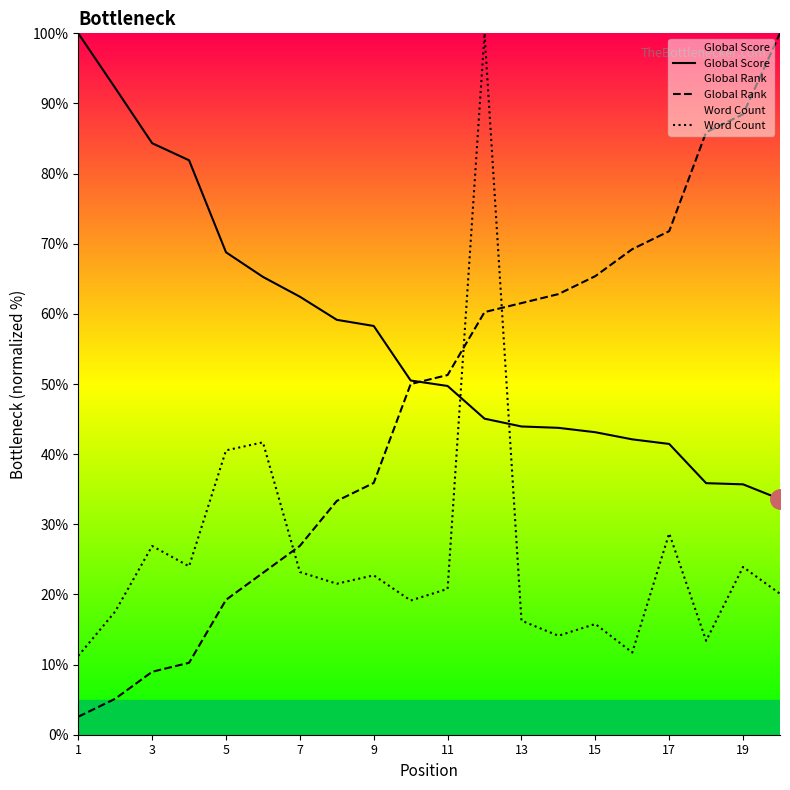

Which series has the largest total across all categories?

Global Score